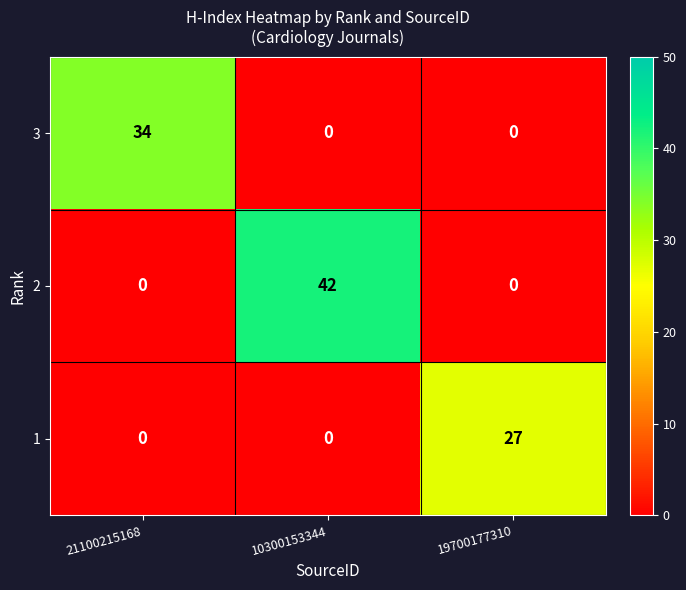

Between 10300153344 and 19700177310, which series saw the biggest shift?

2